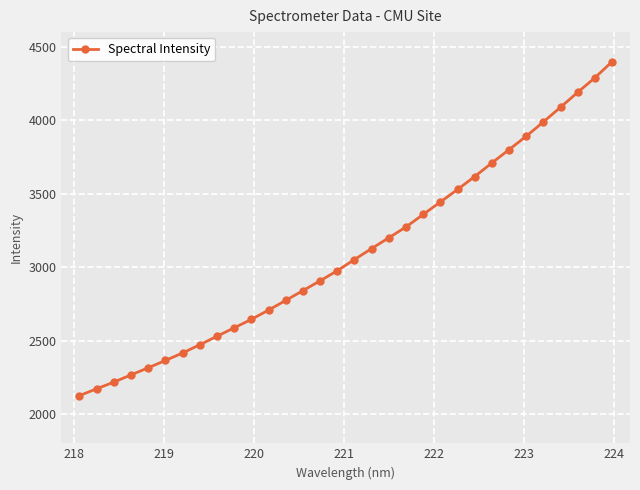

What is the value of the 19th point from the left?

3199.6